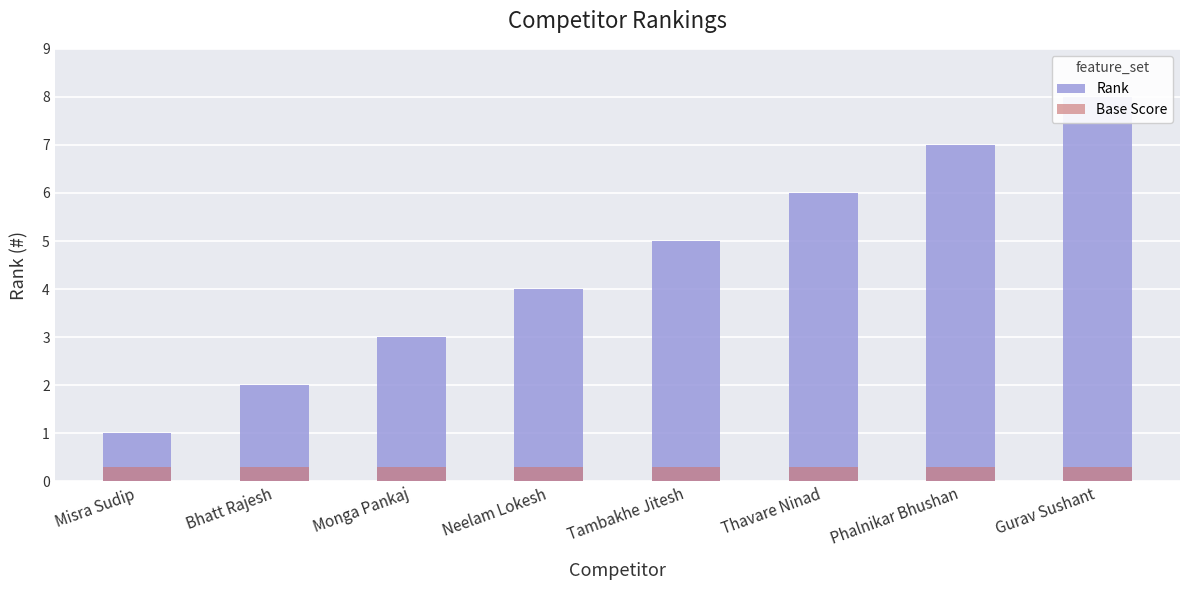

What is the label of the 7th bar from the right?

Bhatt Rajesh